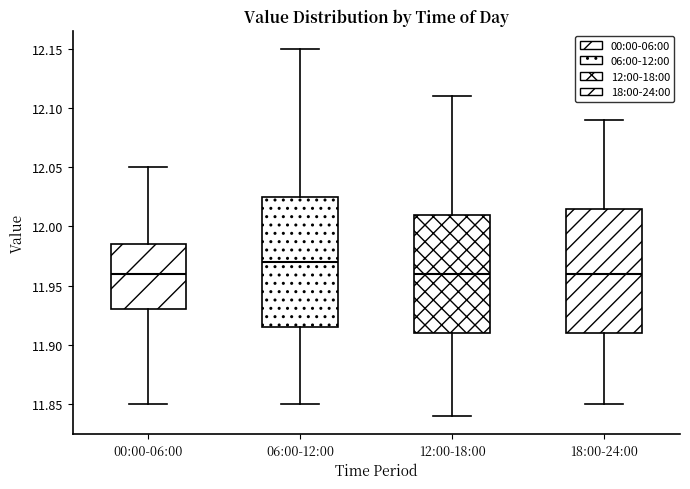

Reading left to right, transcribe this box plot: for each box, give where its median line is, the range the box spans, and where its two whiskers end, as read against the y-axis. The values are not printed on the chart, so give them approximately, as read against the axis.

00:00-06:00: median 11.960, box 11.930 to 11.985, whiskers 11.850 to 12.050
06:00-12:00: median 11.970, box 11.915 to 12.025, whiskers 11.850 to 12.150
12:00-18:00: median 11.960, box 11.910 to 12.010, whiskers 11.840 to 12.110
18:00-24:00: median 11.960, box 11.910 to 12.015, whiskers 11.850 to 12.090